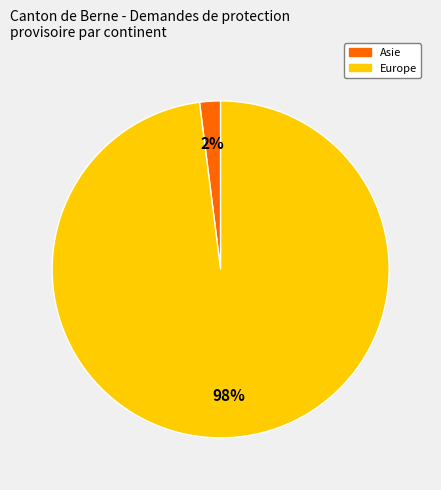

What is the smallest slice in the pie chart?

Asie